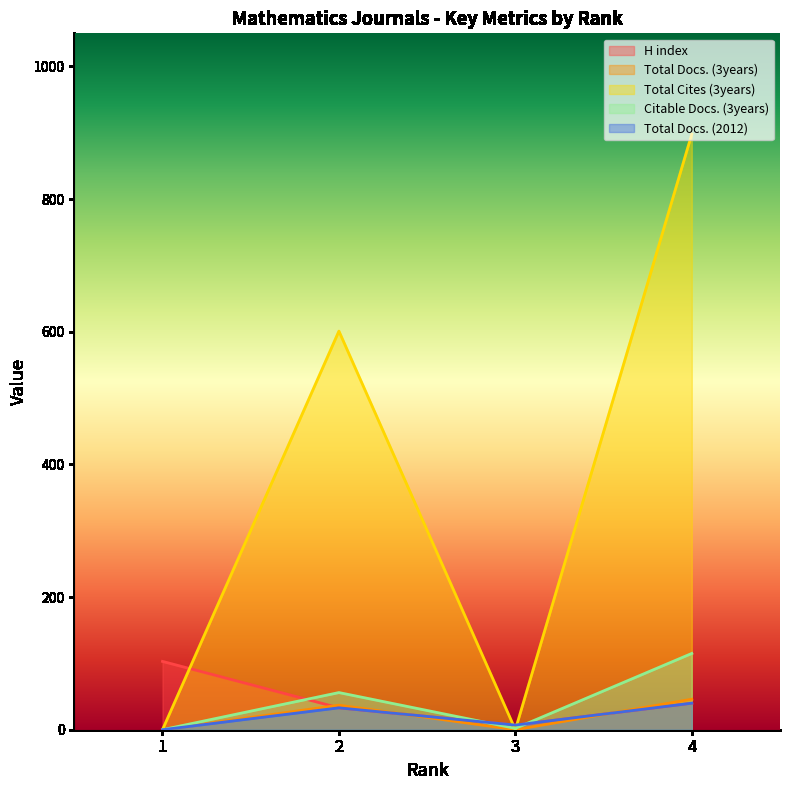

Rank the series at 3 from highest to lowest value.

H index, Total Docs. (2012), Citable Docs. (3years), Total Docs. (3years), Total Cites (3years)